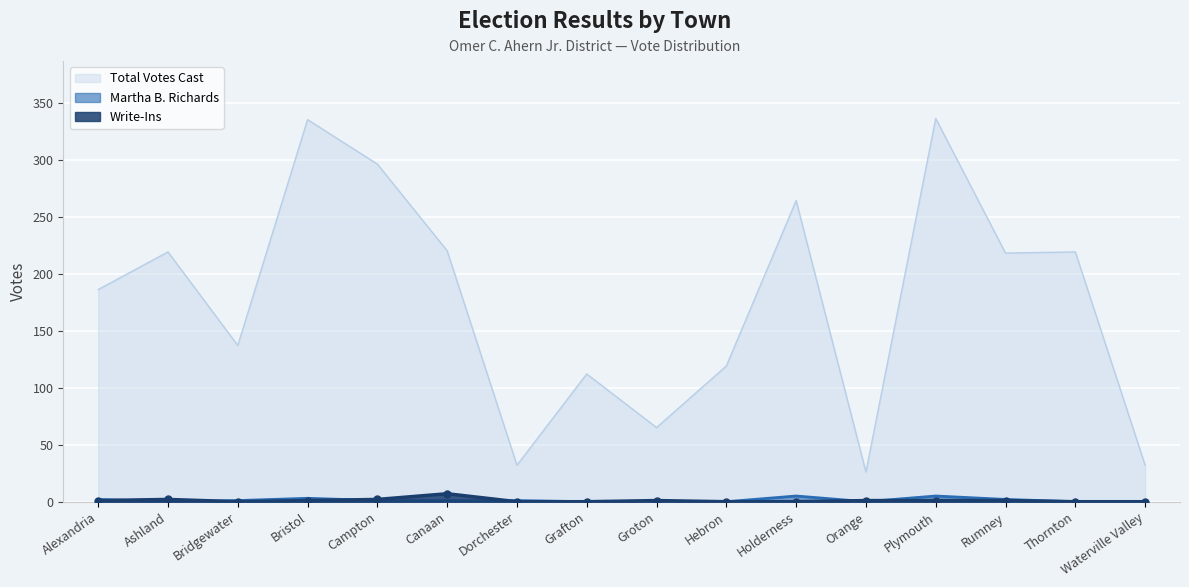

True or false: Write-Ins and Total Votes Cast intersect in this chart.

False